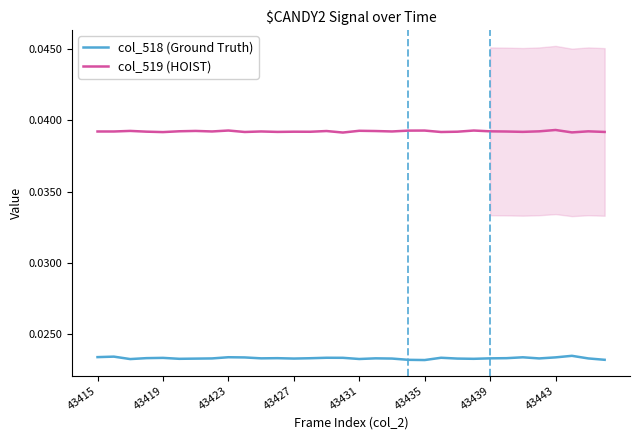

True or false: col_519 (HOIST) and col_518 (Ground Truth) cross at least once.

False